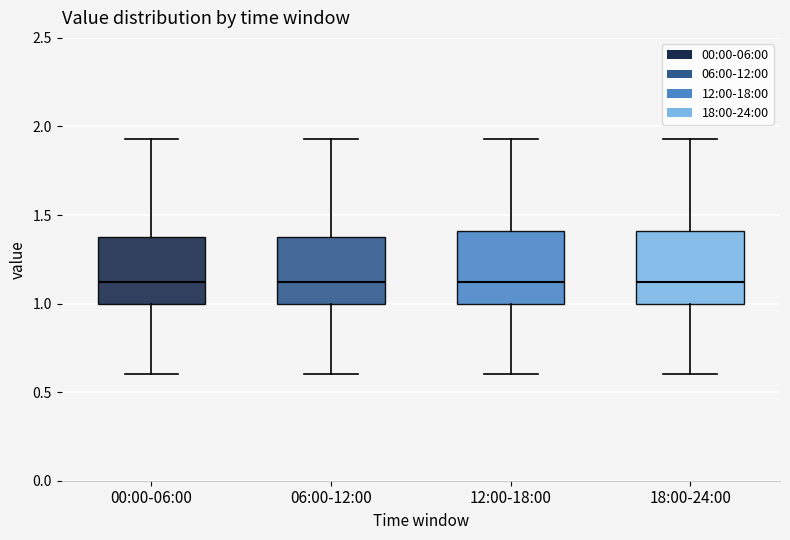

Reading left to right, transcribe this box plot: for each box, give where its median line is, the range the box spans, and where its two whiskers end, as read against the y-axis. The values are not printed on the chart, so give them approximately, as read against the axis.

00:00-06:00: median 1.10, box 1.00 to 1.40, whiskers 0.60 to 1.95
06:00-12:00: median 1.10, box 1.00 to 1.40, whiskers 0.60 to 1.95
12:00-18:00: median 1.10, box 1.00 to 1.40, whiskers 0.60 to 1.95
18:00-24:00: median 1.10, box 1.00 to 1.40, whiskers 0.60 to 1.95